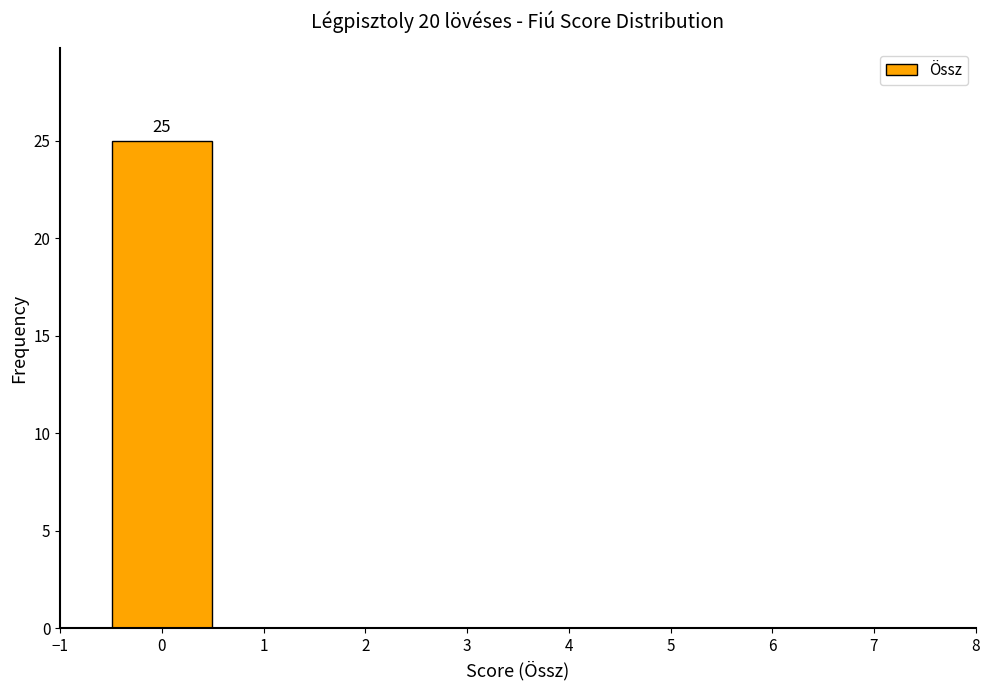

Which range on the x-axis has the tallest bar?

-0.5 to 0.5